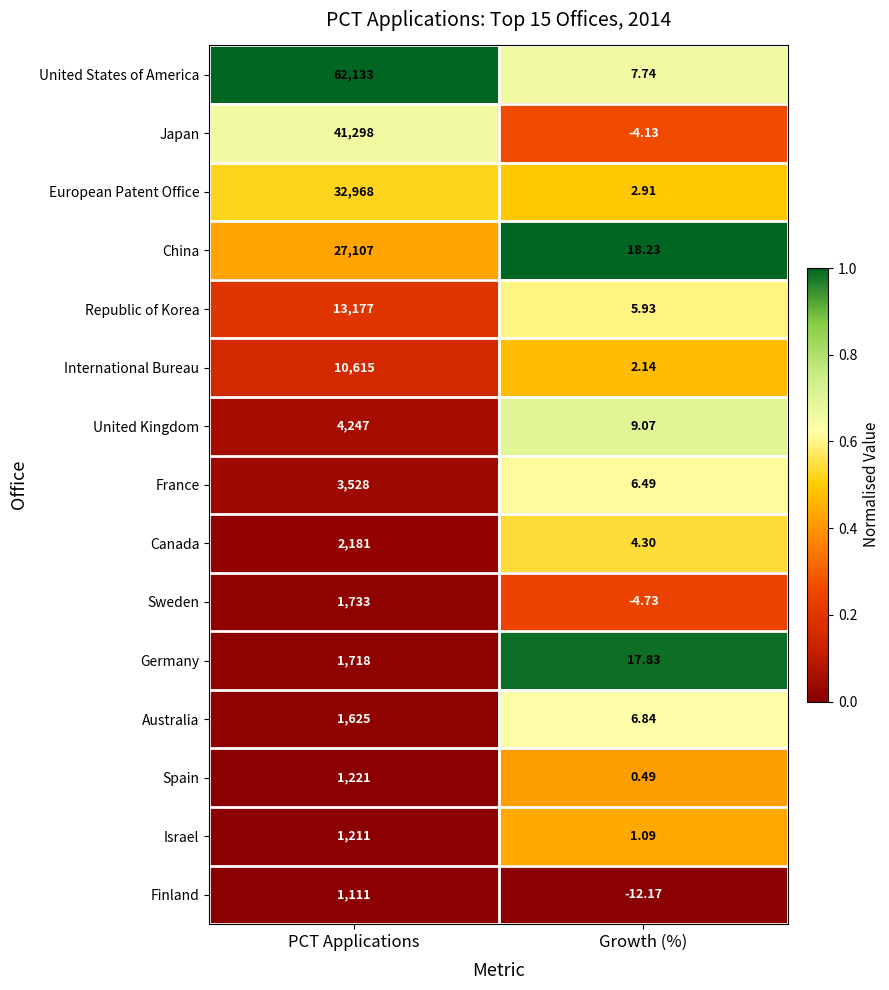

Which series has the largest range (max minus min)?

United States of America